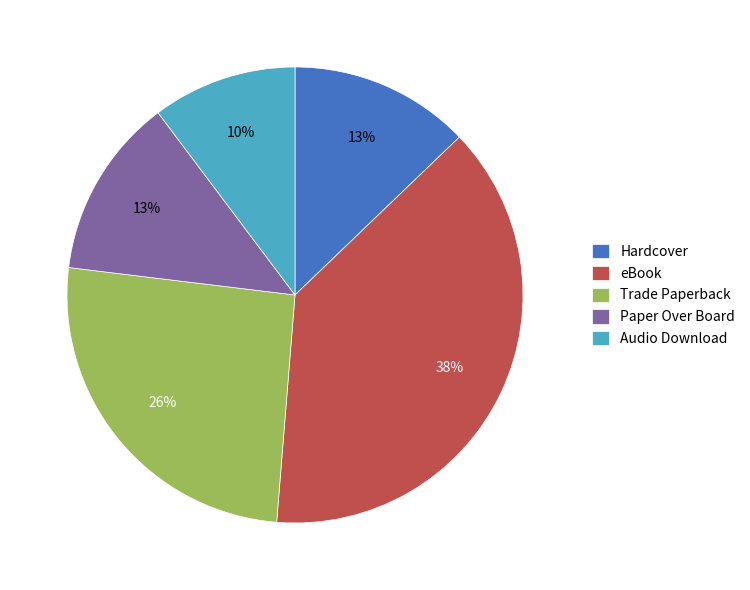

Which has a higher value, eBook or Audio Download?

eBook